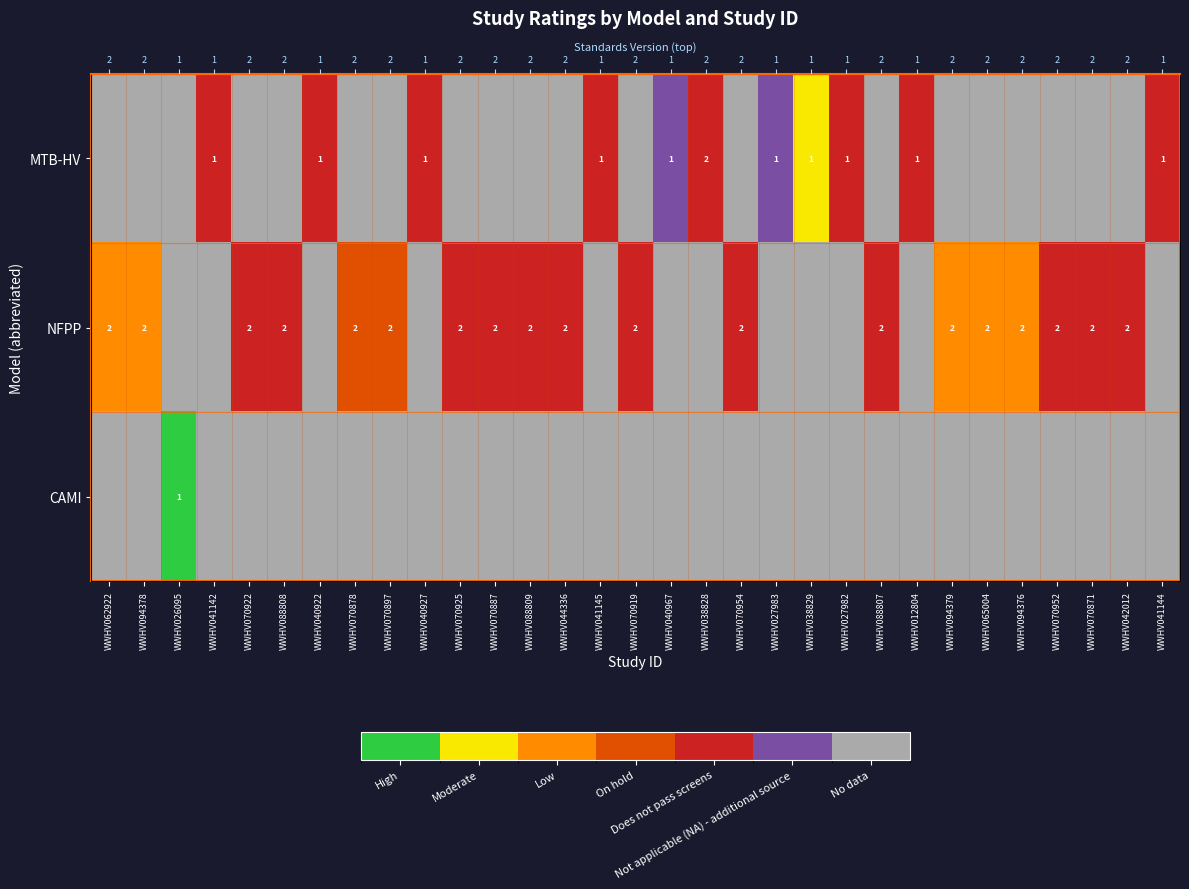

True or false: MTB-HV has a value of 1 at WWHV070925.

False